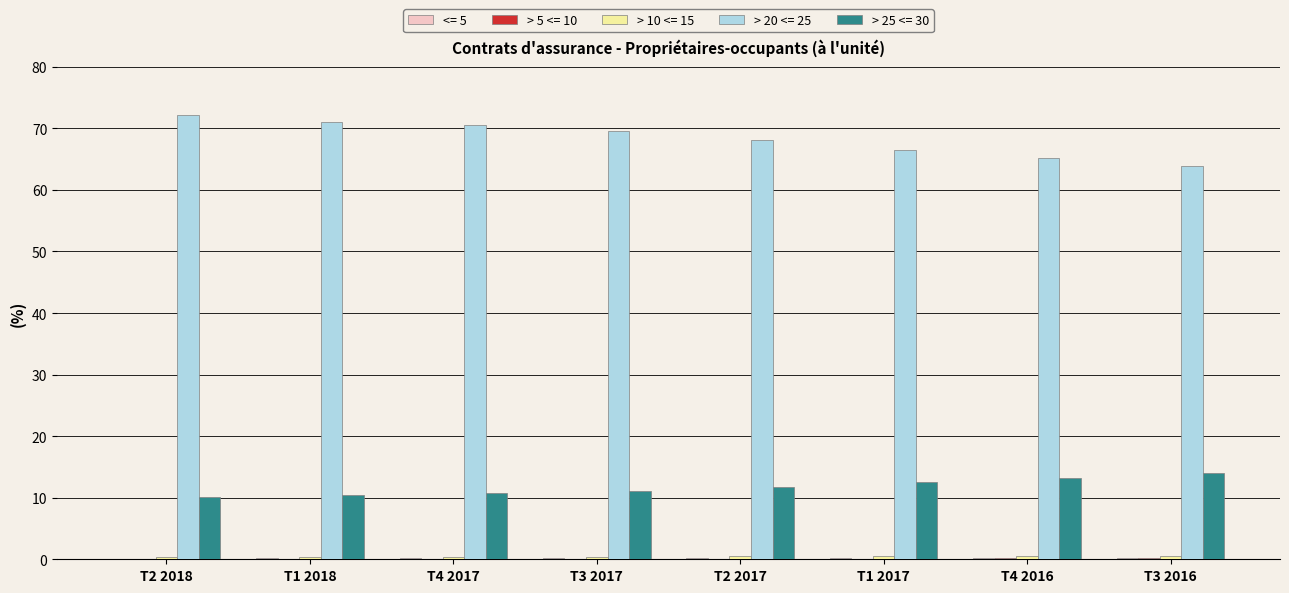

Which series has the largest total across all categories?

> 20 <= 25